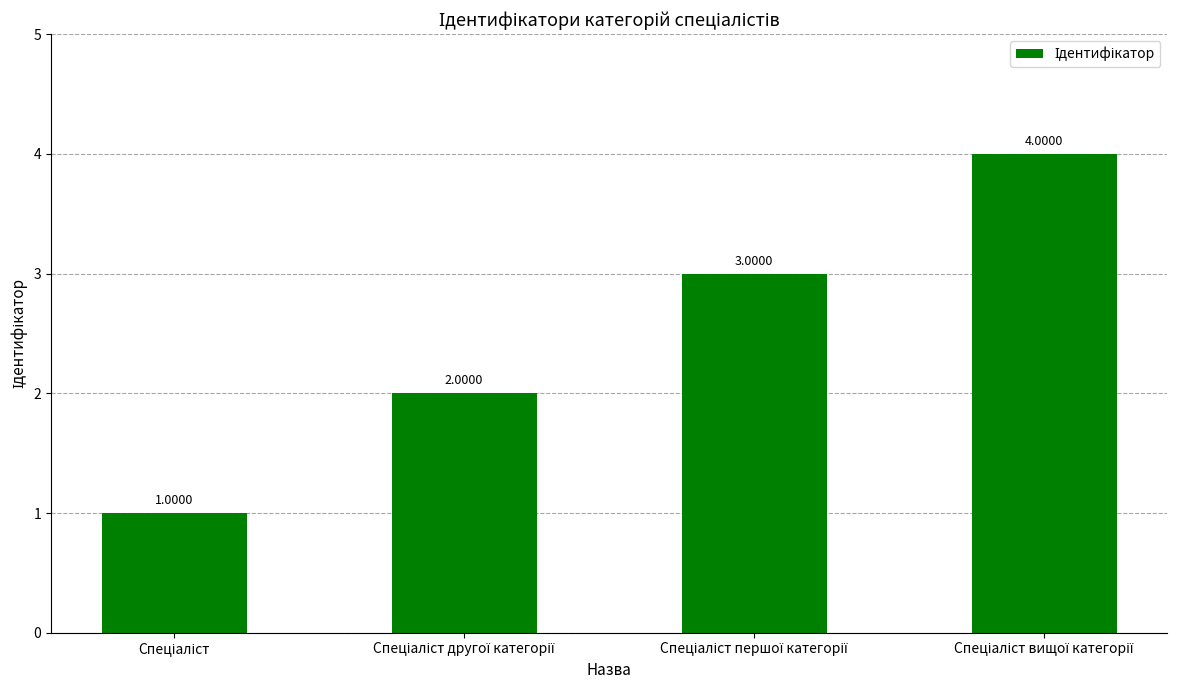

How many values are between 2 and 4?

3